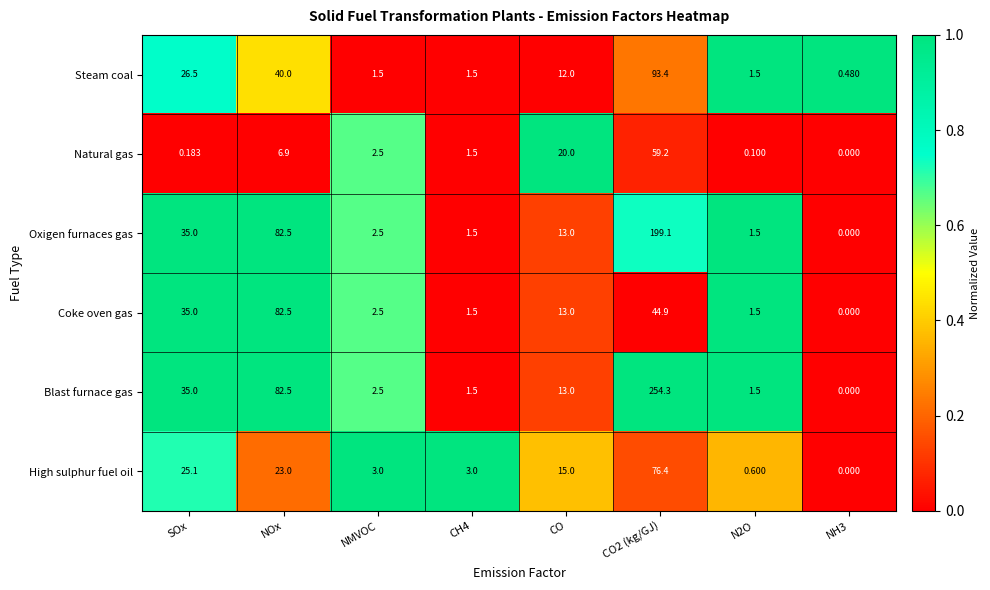

How many categories are shown in the chart?

8